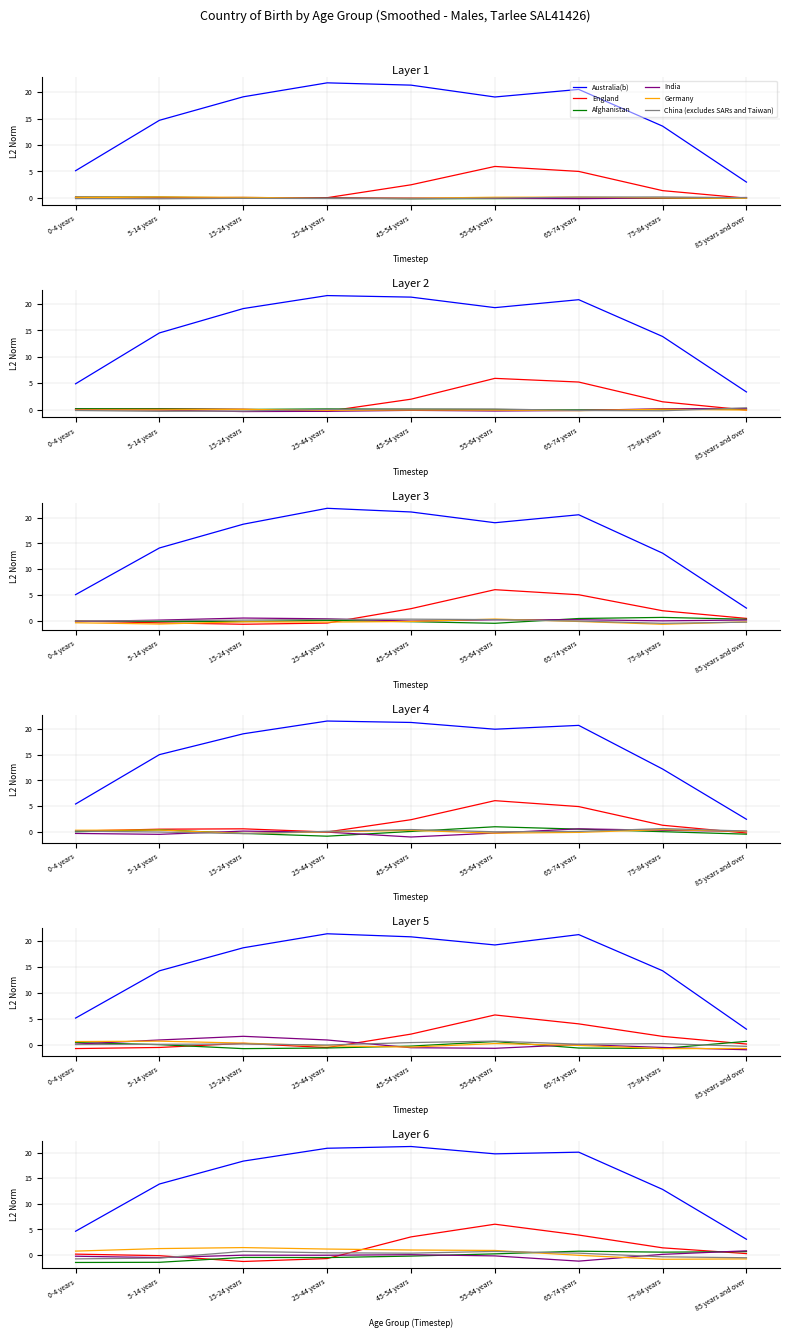

Which series changed the most between 15-24 years and 25-44 years?

Australia(b)